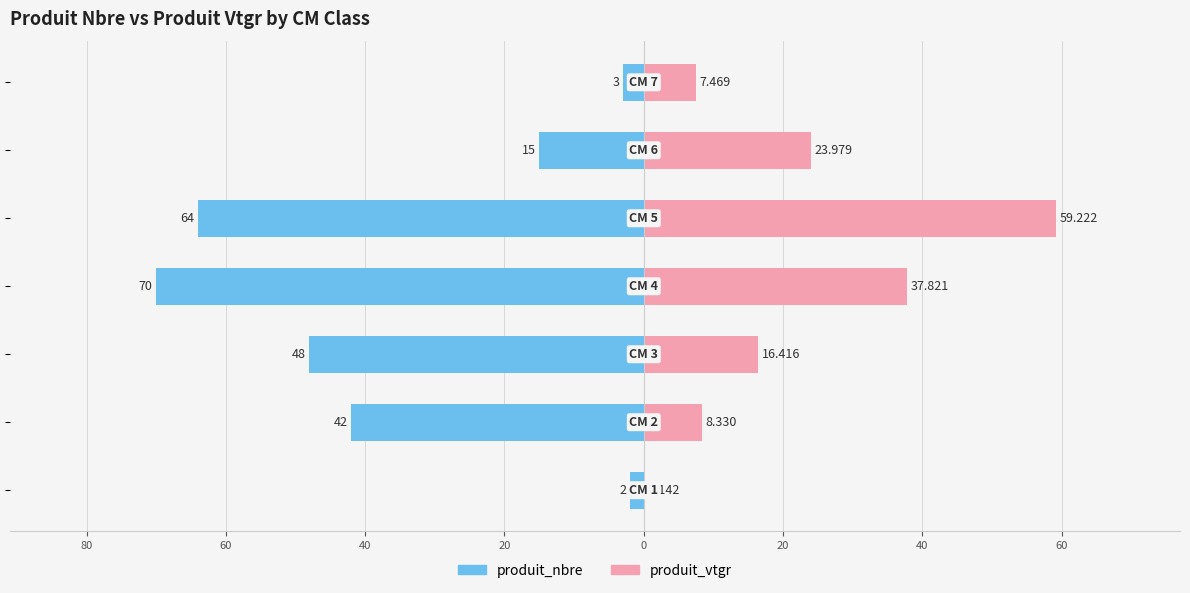

What is the value of the produit_nbre bar at the 2nd from the left?

-42.0